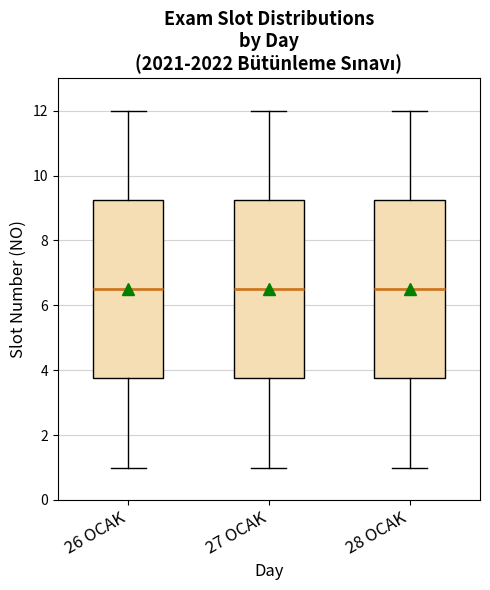

Where is the upper edge of the box for 28 OCAK on the y-axis? The values are not printed on the chart, so give them approximately, as read against the axis.

9.2